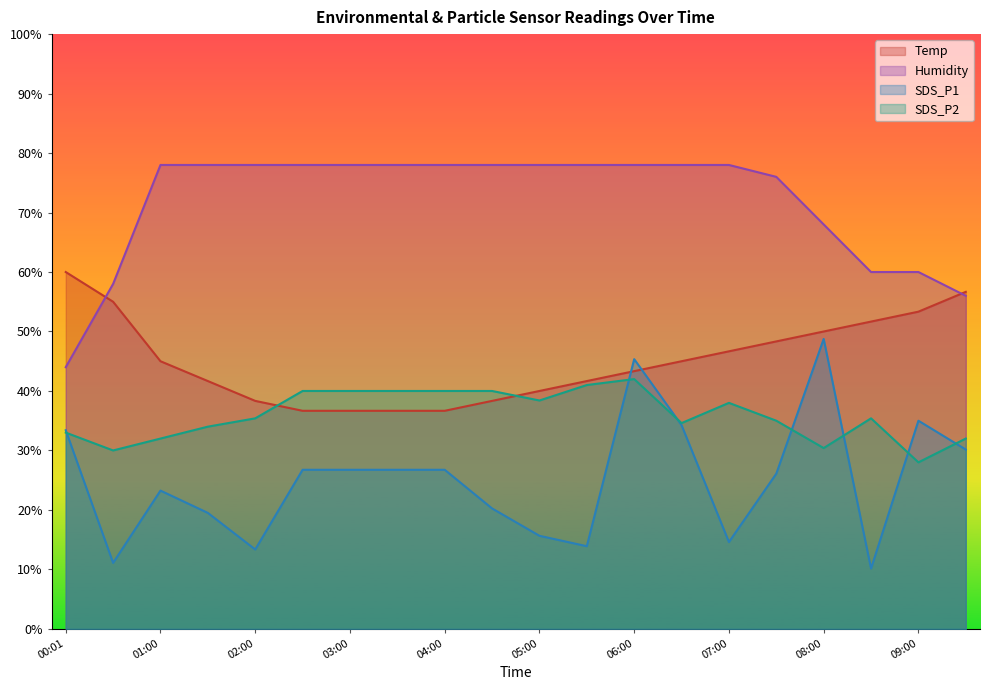

True or false: Temp has more than 0 points higher than both neighbors.

False